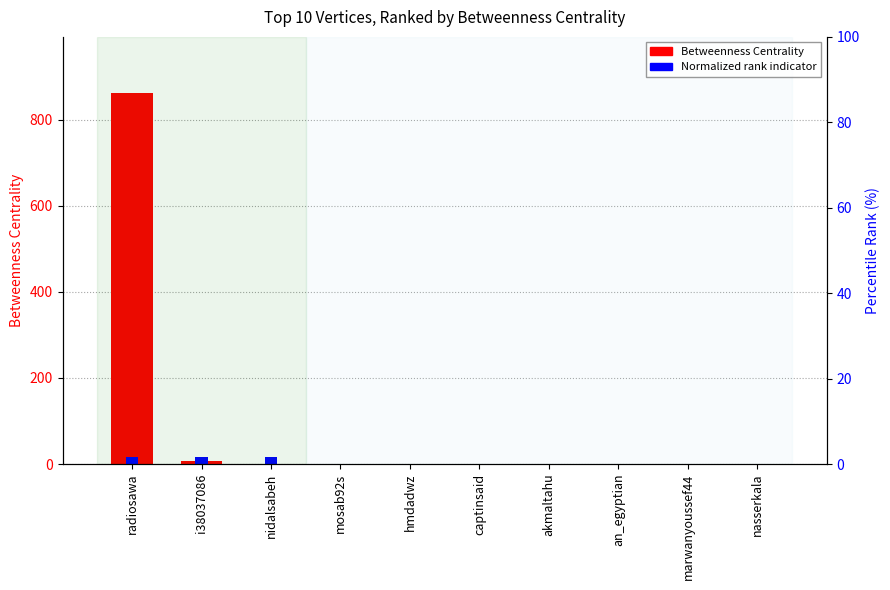

The value of Betweenness Centrality at radiosawa is 1174.7. True or false?

False